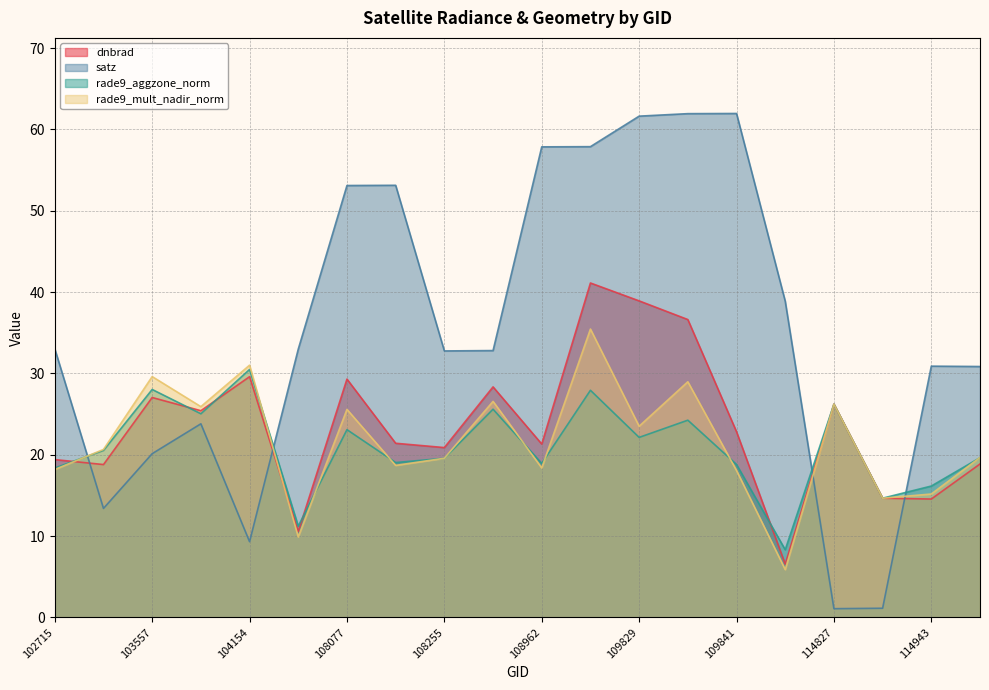

What is the total value across all series at 109829?

146.2